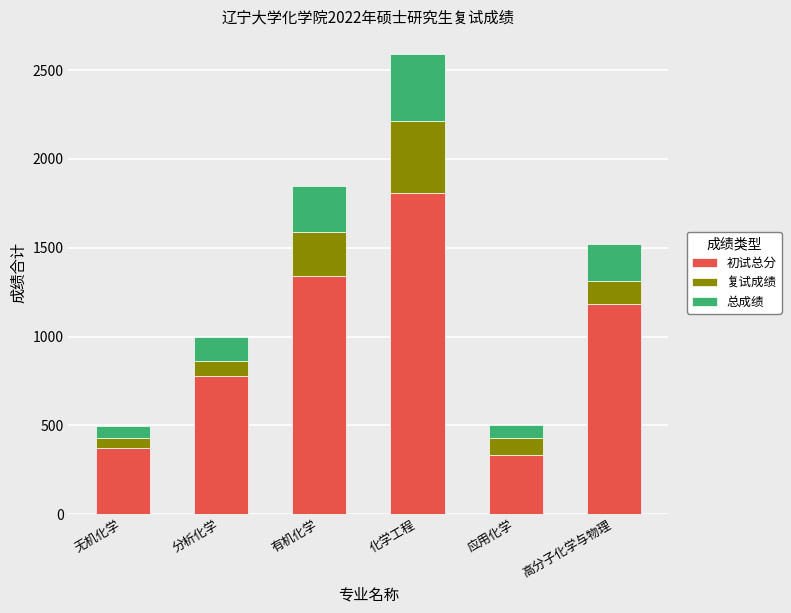

What is the total value across all series at 无机化学?

498.3